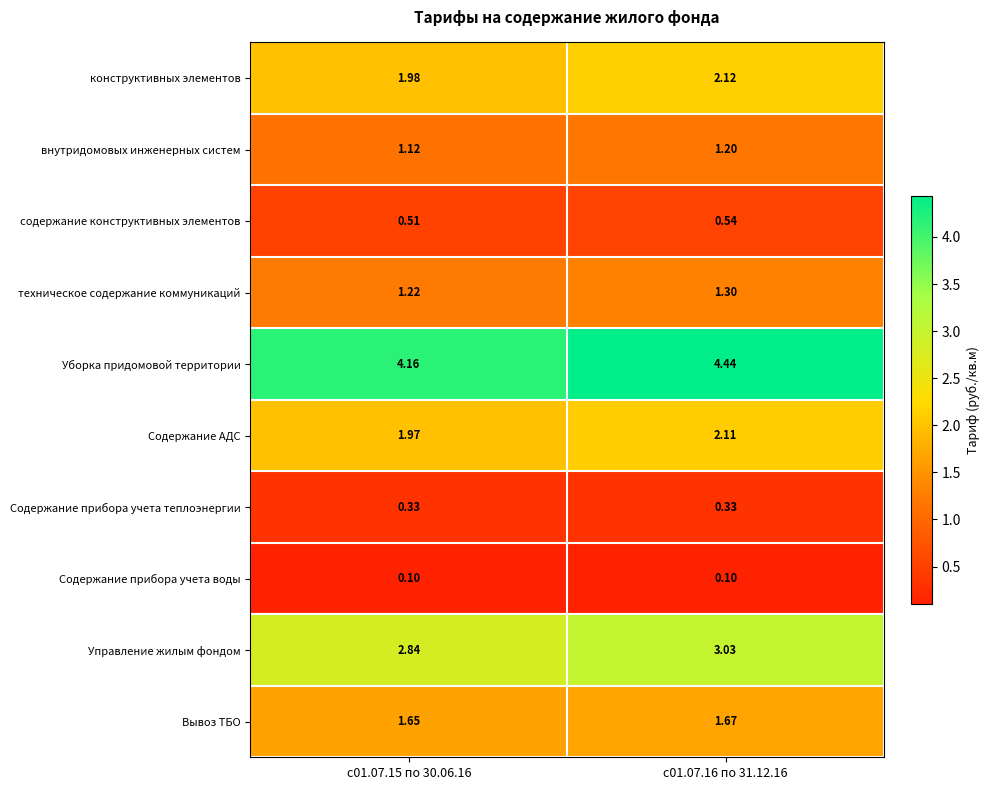

Which category has the highest value across all series?

с01.07.16 по 31.12.16